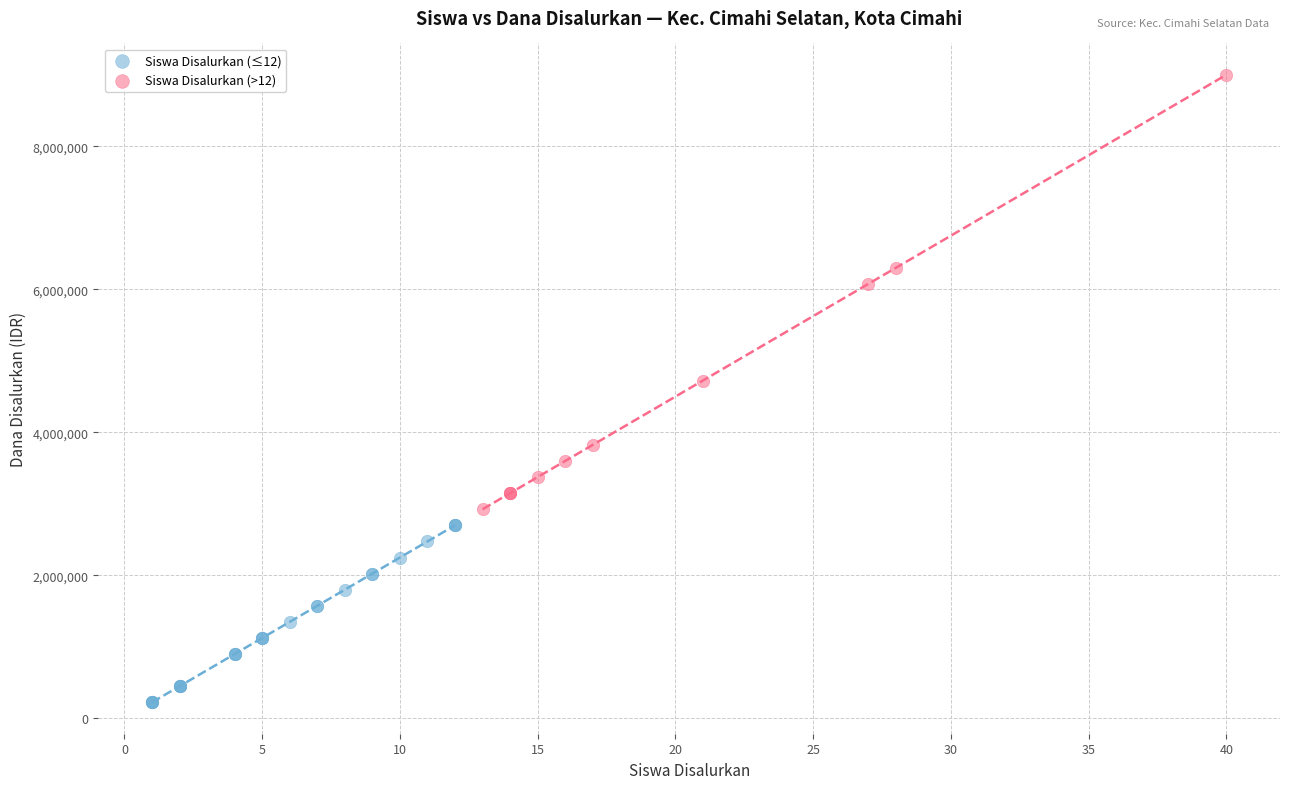

Which series has the largest Y range (max minus min)?

Siswa Disalurkan (>12)